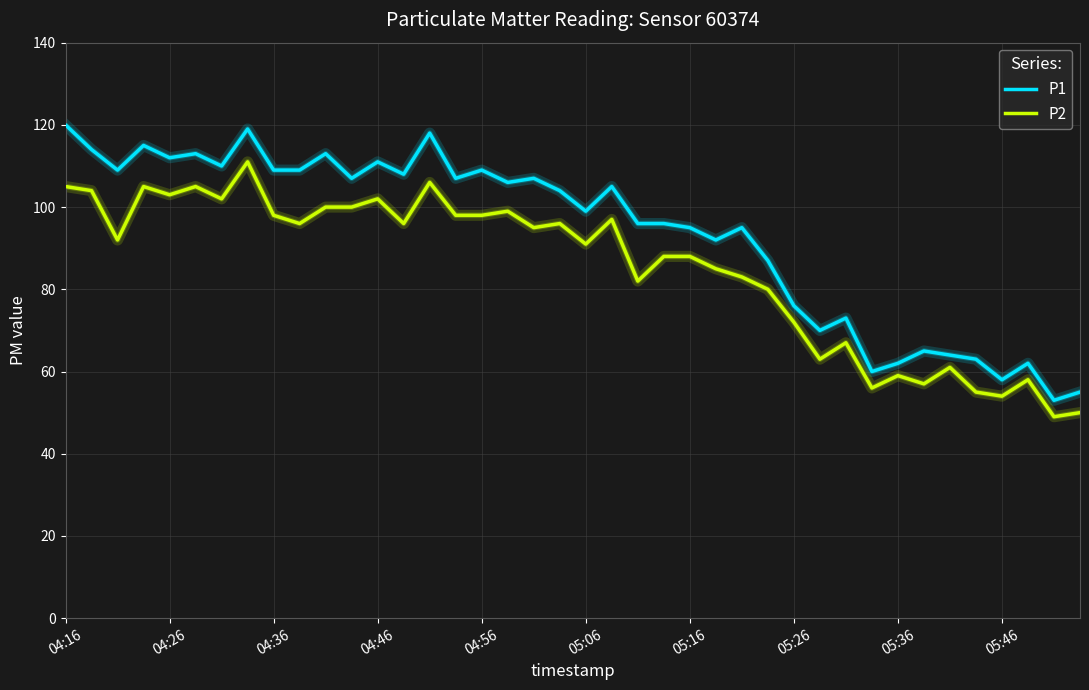

Which series has the largest range (max minus min)?

P1